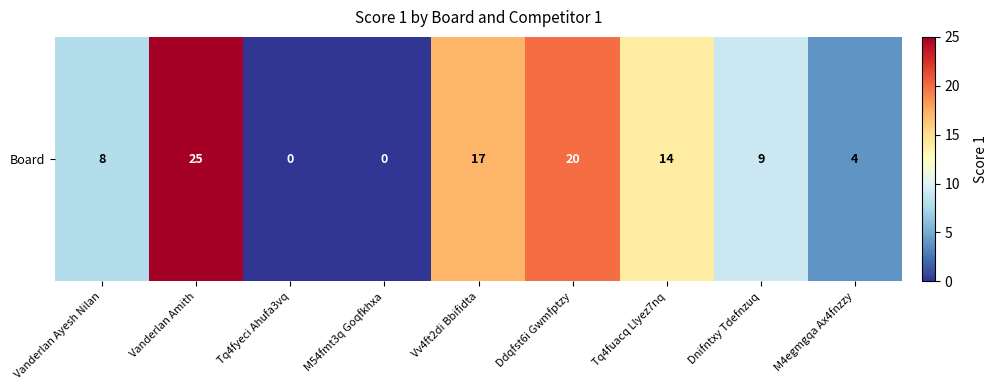

Approximately how many times larger is the value at Dnifntxy Tdefnzuq compared to Vv4ft2di Bbifidta?

0.5